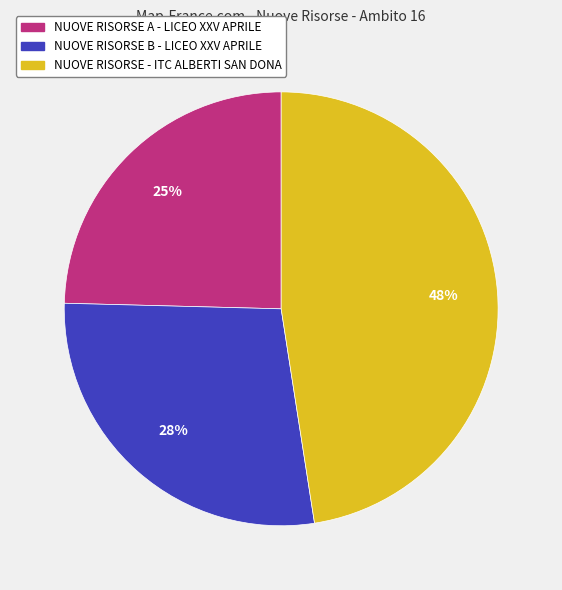

Is NUOVE RISORSE A - LICEO XXV APRILE the majority of the pie?

No